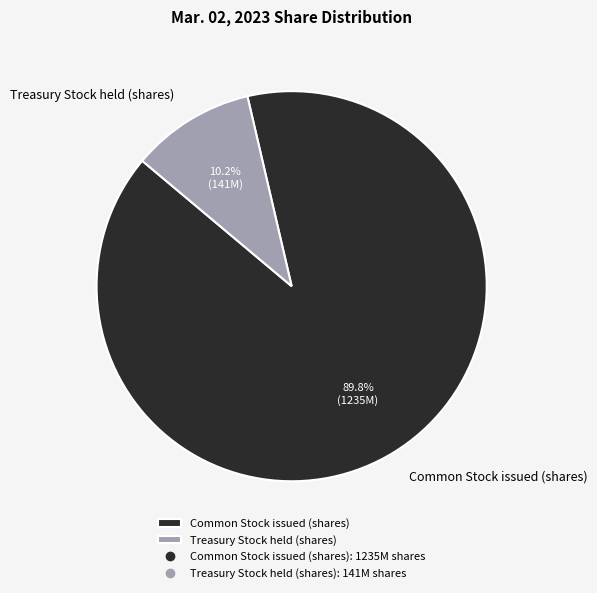

What is the total percentage of Common Stock issued (shares) and Treasury Stock held (shares)?

100.0%